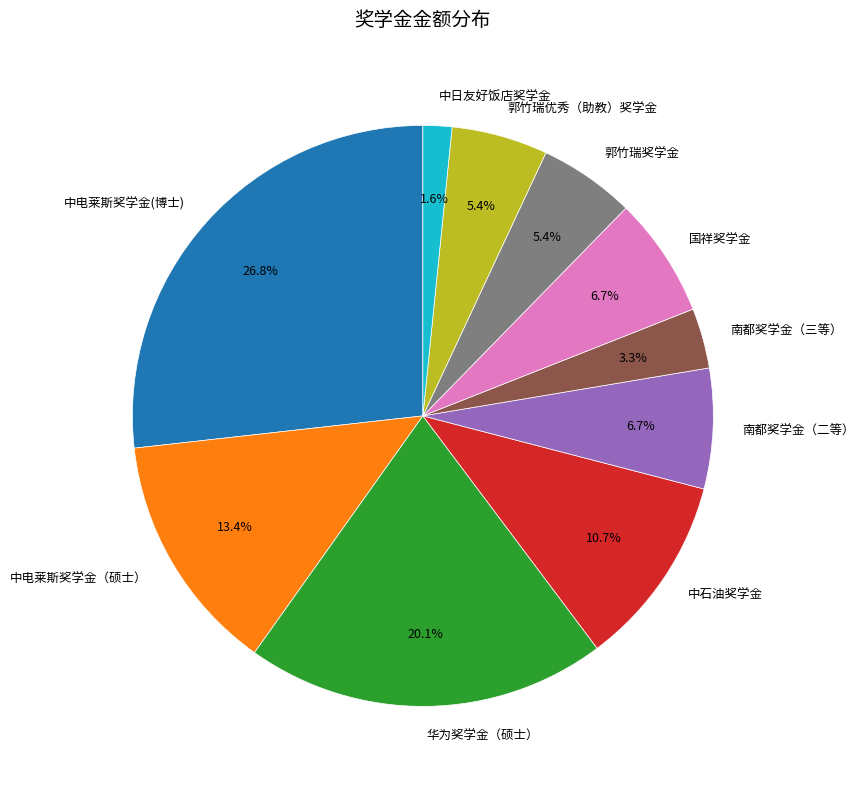

Which category has the smallest portion of the pie?

中日友好饭店奖学金